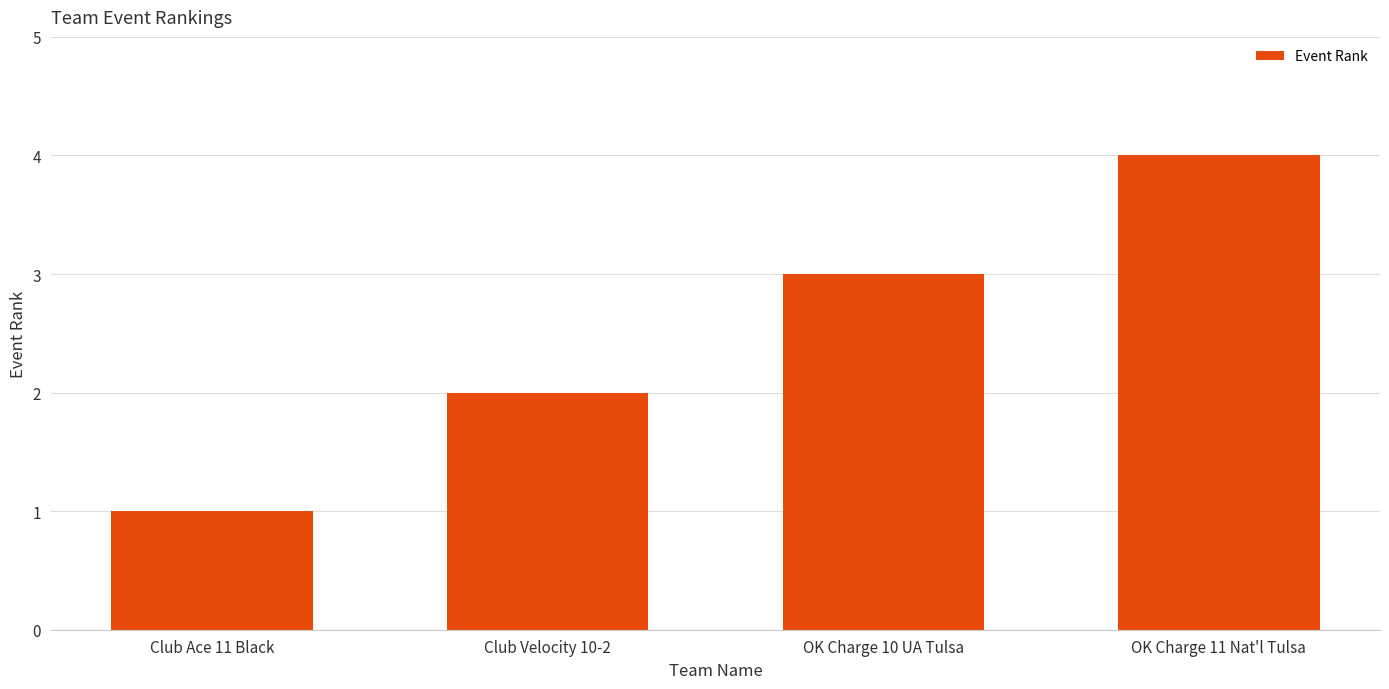

What value does the data have at Club Velocity 10-2?

2